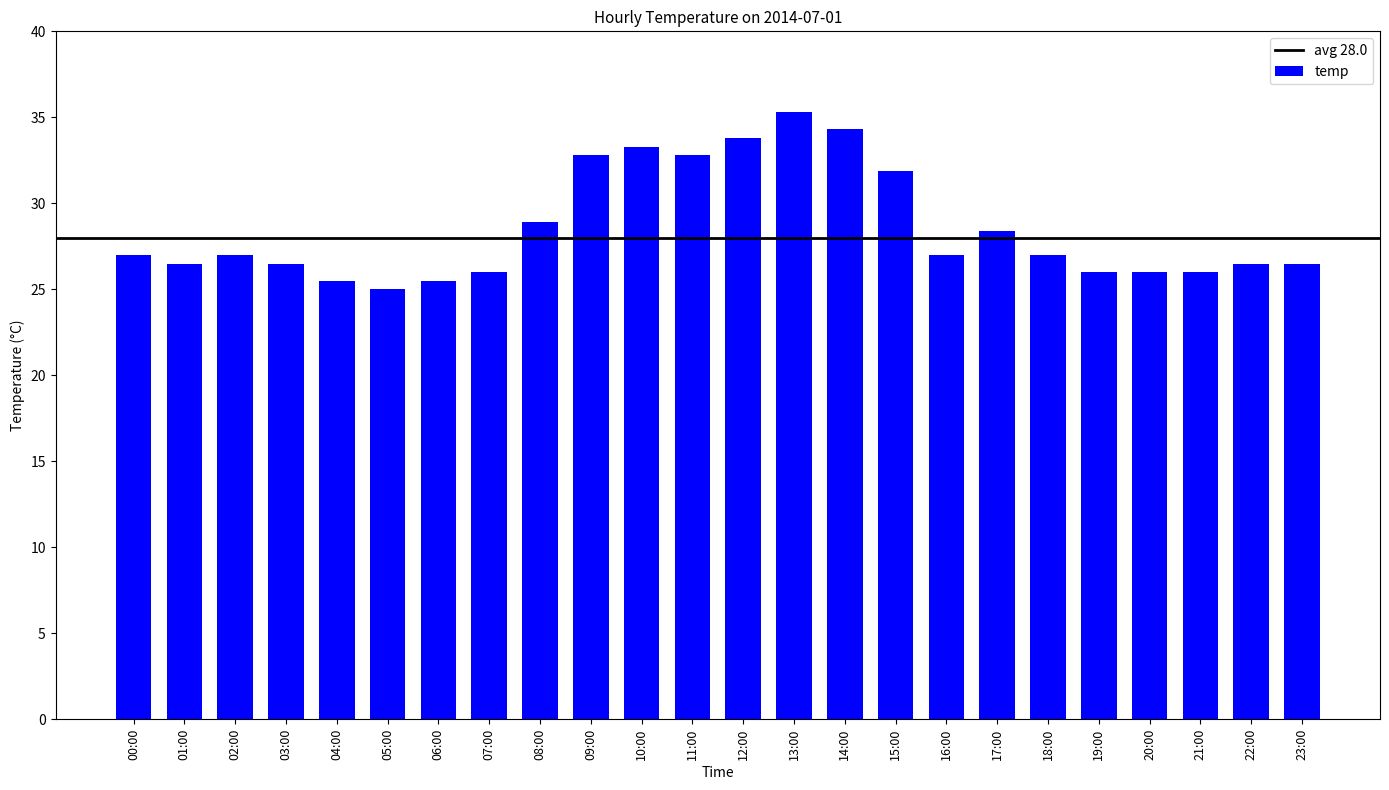

How many values are below 27?

11